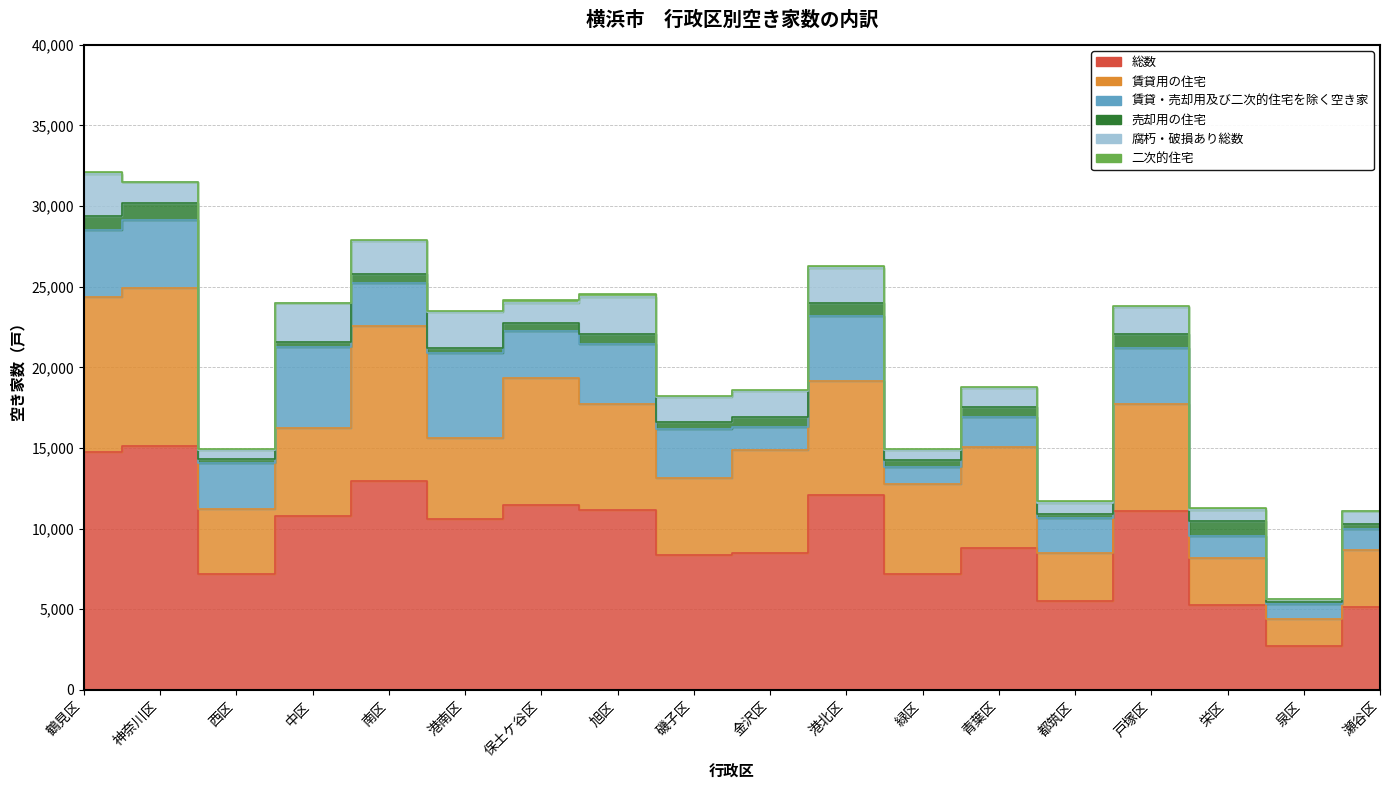

Reading left to right, what are all the values shown in this chart?

総数: 14750	15120	7210	10800	12930	10620	11460	11120	8340	8480	12060	7160	8820	5510	11070	5280	2710	5130
賃貸用の住宅: 9600	9780	3990	5420	9630	5020	7900	6580	4800	6410	7090	5610	6210	2960	6630	2890	1650	3570
賃貸・売却用及び二次的住宅を除く空き家: 4190	4210	2870	5030	2690	5240	2900	3750	3050	1380	4050	1030	1910	2160	3510	1350	940	1260
売却用の住宅: 840	1090	270	350	530	340	510	640	430	620	800	440	590	300	850	960	120	300
腐朽・破損あり総数: 2590	1270	540	2420	2040	2240	1220	2300	1560	1630	2170	610	1180	660	1680	680	230	810
二次的住宅: 120	40	80	0	70	20	160	150	60	70	120	70	100	100	90	90	0	0